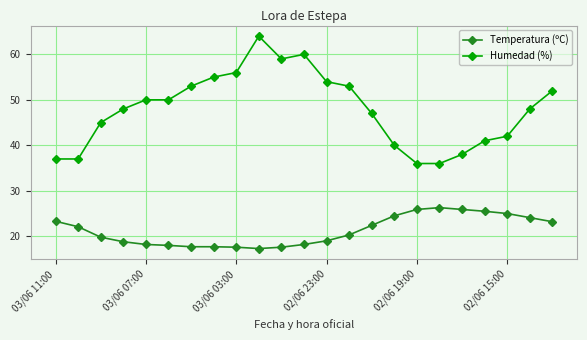

How many lines are shown in the chart?

2